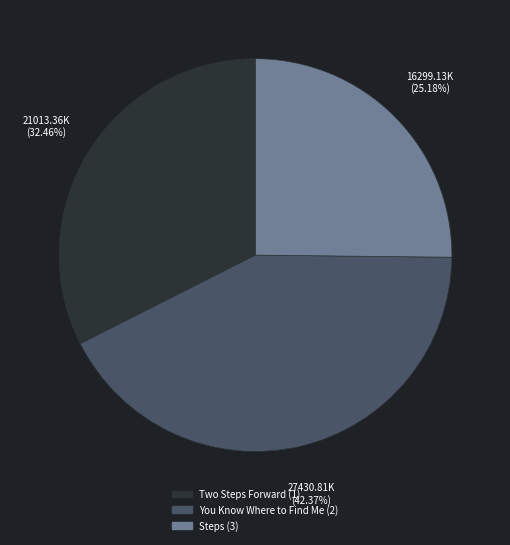

Does any single category account for the majority?

No